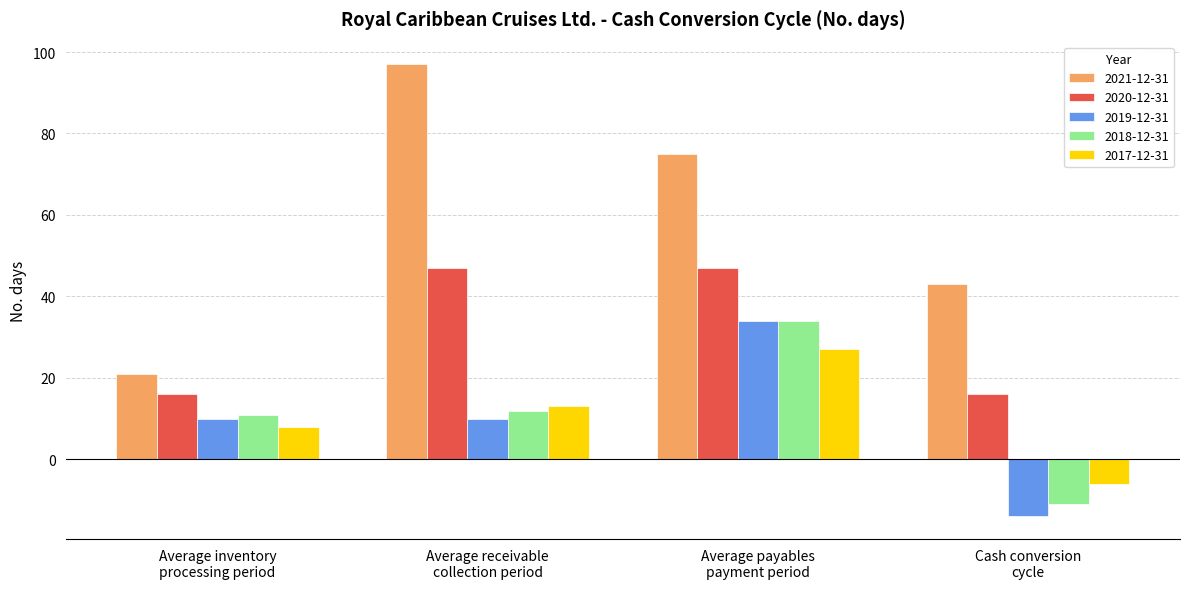

What is the average value of the 2019-12-31 series?

10